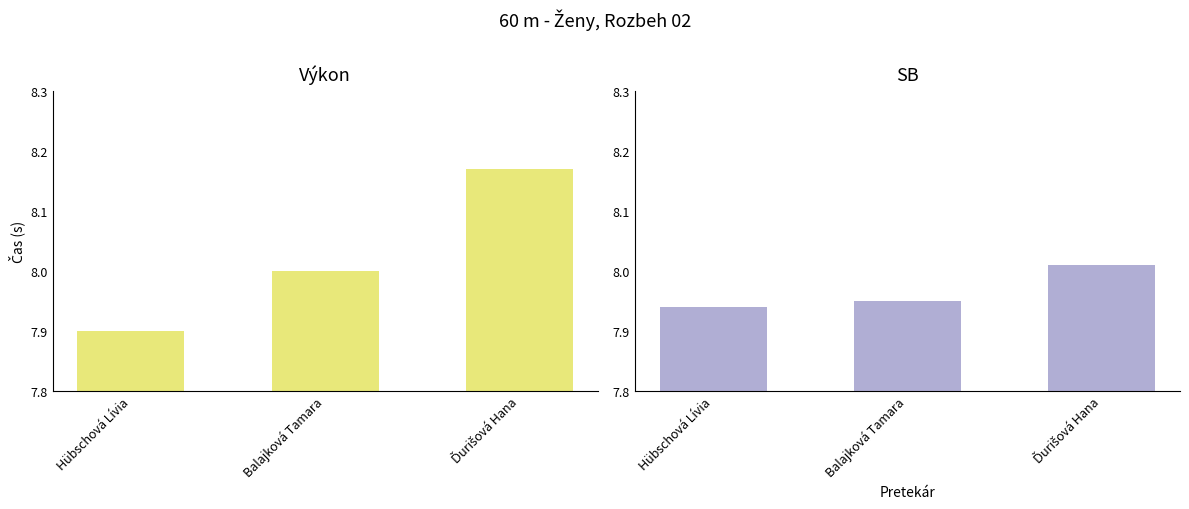

The Výkon series shows 4.1 at Balajková Tamara. True or false?

False